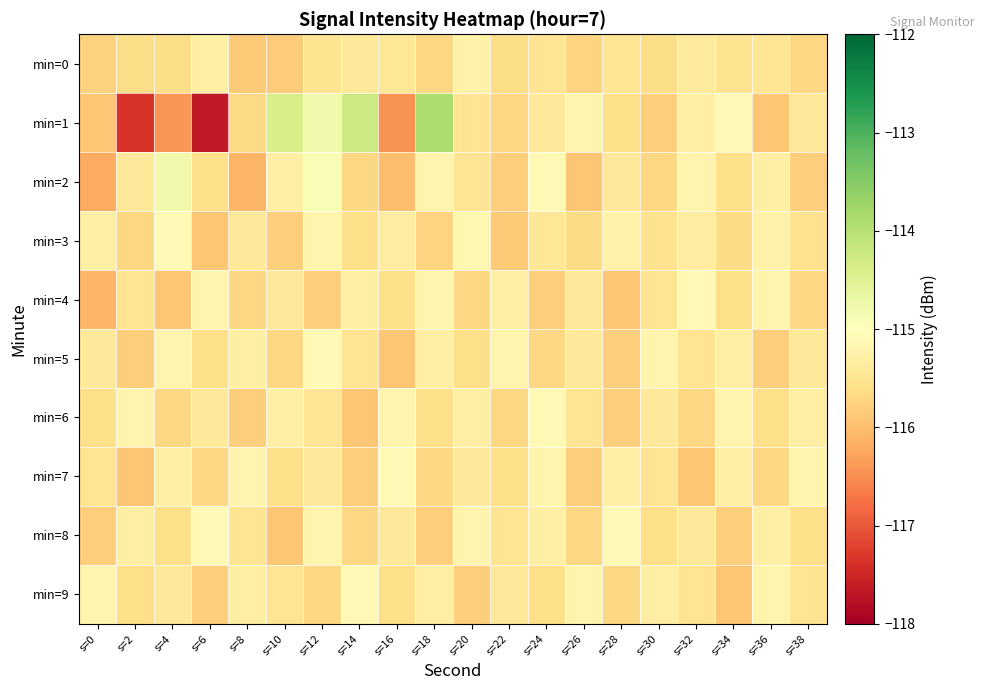

How many series are shown in this chart?

10